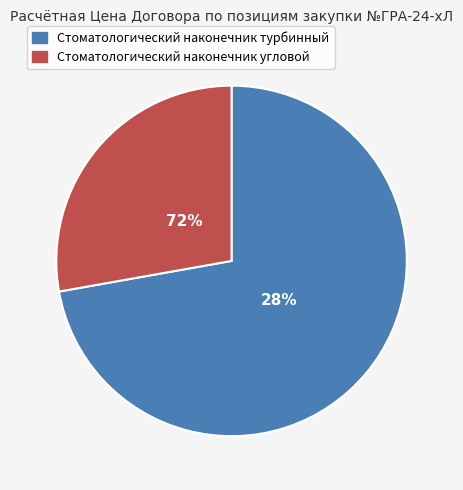

To the nearest percent, what is the difference between the largest and smallest slice percentages?

44%